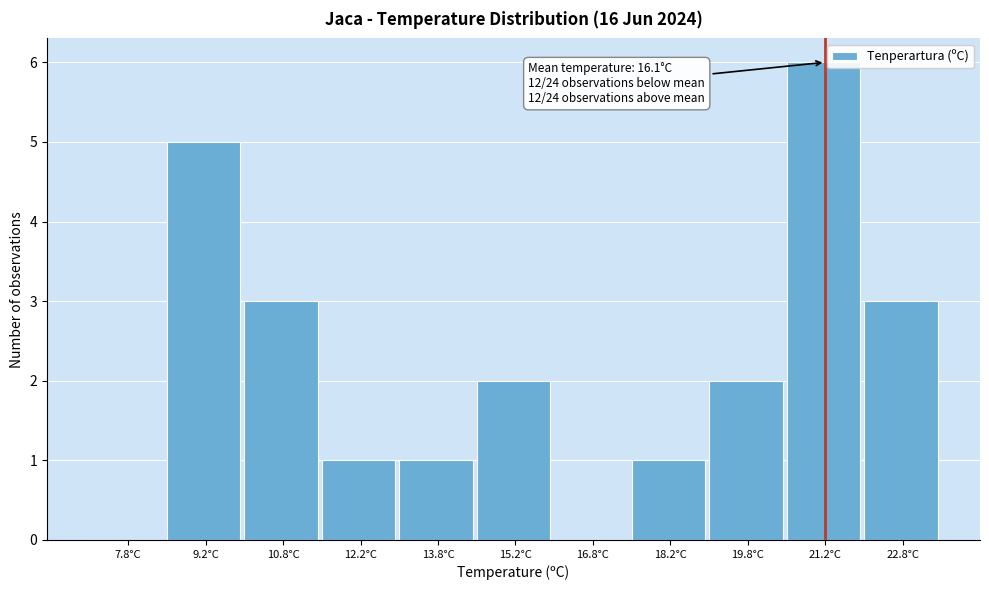

Over which range of the x-axis is the bar tallest?

20.5 to 22.0